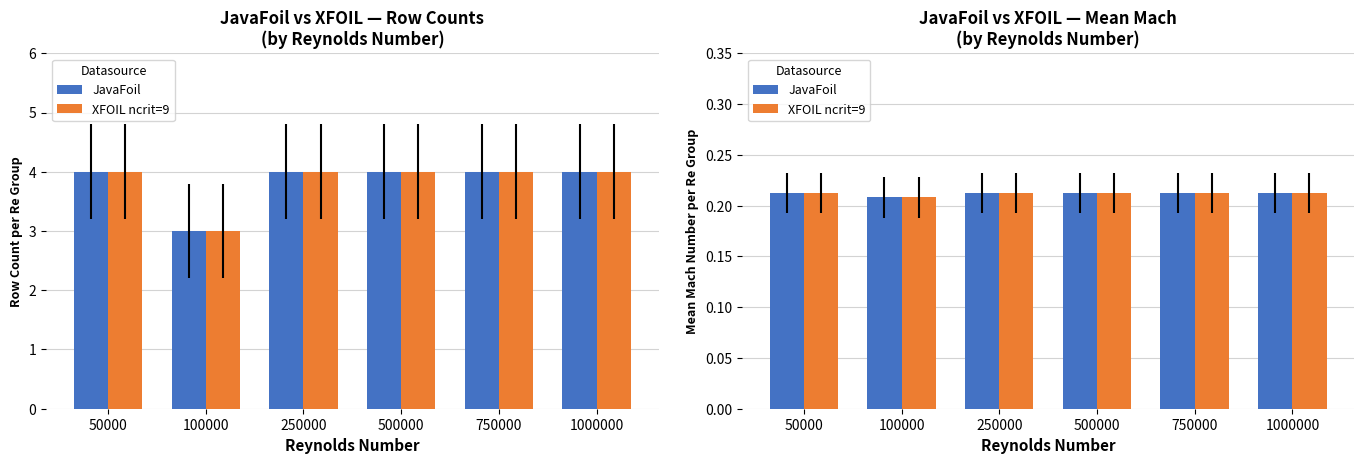

What is the total value across all series at 500000?

0.4